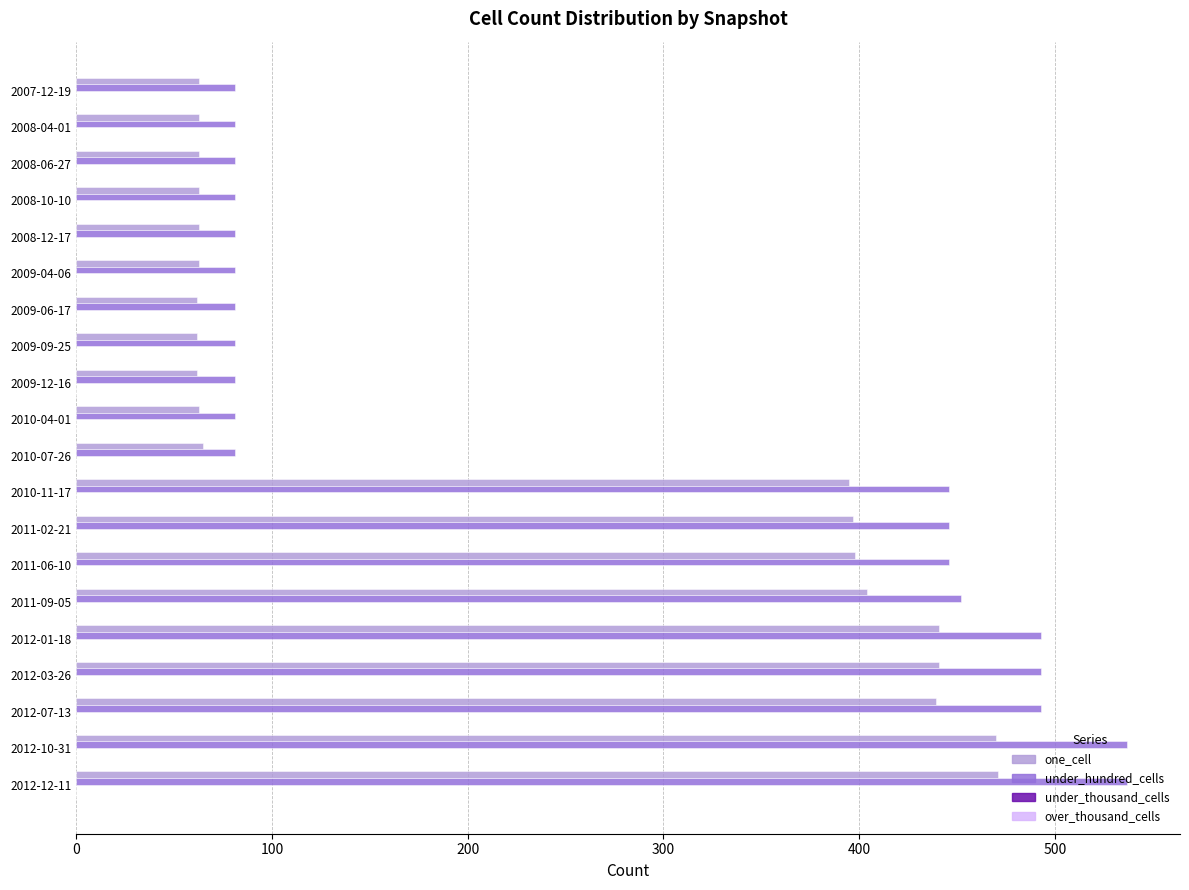

What is the smallest value displayed?

62